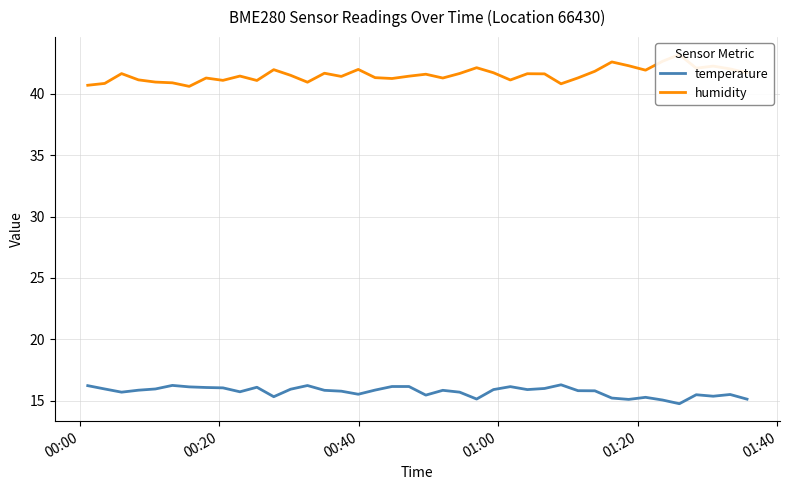

Does the chart display data point markers on the line(s)?

No